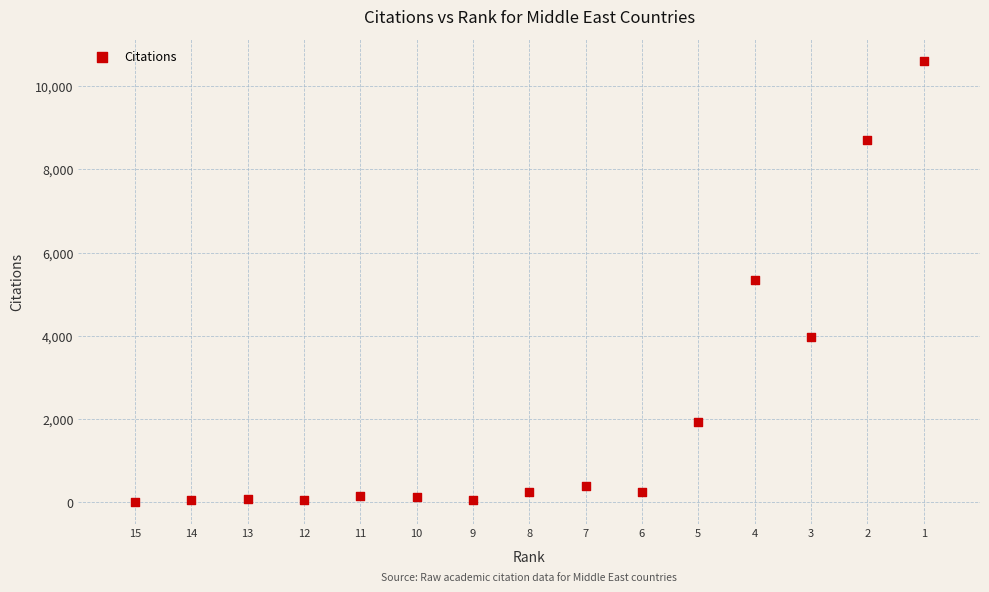

What is the range of Y values (max minus min)?

10594